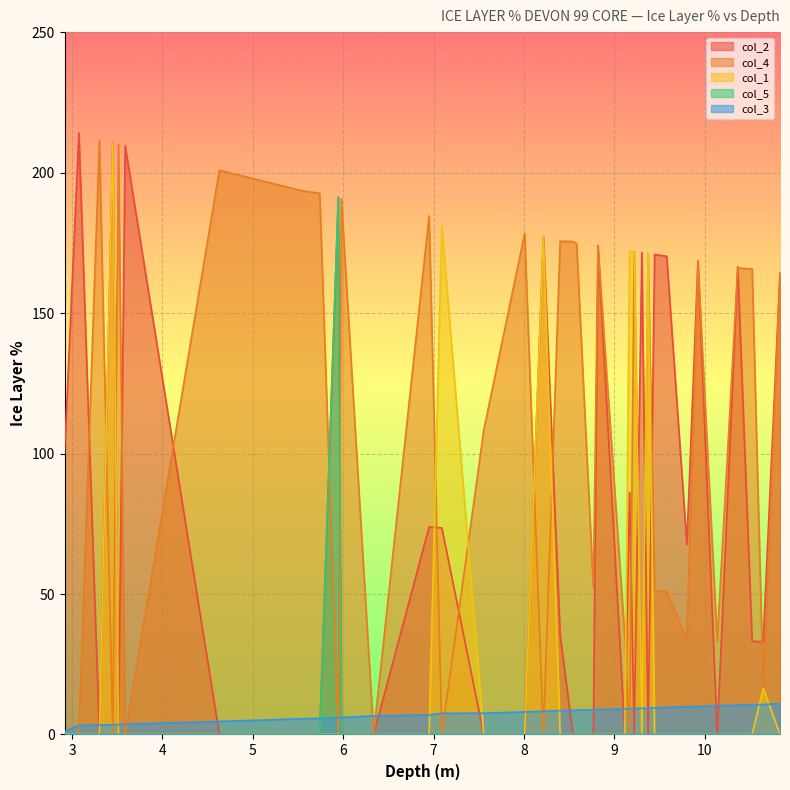

Reading left to right, what are all the values shown in this chart?

col_2: 2.916=100.0	3.075=214.1	3.302=0.0	3.45=210.7	3.513=0.0	3.587=209.5	4.63=0.0	5.007=0.0	5.546=0.0	5.74=0.0	5.946=191.2	5.98=0.0	6.337=0.0	6.951=73.9	7.092=73.5	7.556=0.0	8.009=0.0	8.216=177.3	8.402=35.3	8.543=0.0	8.584=0.0	8.769=0.0	8.82=174.0	9.118=0.0	9.17=86.1	9.221=0.0	9.306=171.6	9.375=0.0	9.447=170.9	9.581=170.2	9.804=67.6	9.927=168.5	10.14=0.0	10.367=166.5	10.527=33.2	10.649=33.0	10.835=164.4
col_4: 2.916=0.0	3.075=0.0	3.302=211.5	3.45=0.0	3.513=210.0	3.587=0.0	4.63=200.9	5.007=197.8	5.546=193.5	5.74=192.6	5.946=0.0	5.98=190.6	6.337=0.0	6.951=184.6	7.092=0.0	7.556=108.3	8.009=178.4	8.216=0.0	8.402=175.6	8.543=175.5	8.584=174.7	8.769=52.3	8.82=173.7	9.118=34.5	9.17=0.0	9.221=171.8	9.306=0.0	9.375=171.1	9.447=51.2	9.581=51.0	9.804=33.8	9.927=168.0	10.14=33.4	10.367=166.1	10.527=165.7	10.649=16.5	10.835=163.7
col_1: 2.916=0.0	3.075=0.0	3.302=0.0	3.45=210.5	3.513=0.0	3.587=0.0	4.63=0.0	5.007=0.0	5.546=0.0	5.74=0.0	5.946=0.0	5.98=0.0	6.337=0.0	6.951=0.0	7.092=181.1	7.556=0.0	8.009=0.0	8.216=177.1	8.402=0.0	8.543=0.0	8.584=0.0	8.769=0.0	8.82=0.0	9.118=0.0	9.17=172.0	9.221=171.5	9.306=0.0	9.375=171.5	9.447=0.0	9.581=0.0	9.804=0.0	9.927=0.0	10.14=0.0	10.367=0.0	10.527=0.0	10.649=16.5	10.835=0.0
col_5: 2.916=0.0	3.075=0.0	3.302=0.0	3.45=0.0	3.513=0.0	3.587=0.0	4.63=0.0	5.007=0.0	5.546=0.0	5.74=0.0	5.946=191.2	5.98=0.0	6.337=0.0	6.951=0.0	7.092=0.0	7.556=0.0	8.009=0.0	8.216=0.0	8.402=0.0	8.543=0.0	8.584=0.0	8.769=0.0	8.82=0.0	9.118=0.0	9.17=0.0	9.221=0.0	9.306=0.0	9.375=0.0	9.447=0.0	9.581=0.0	9.804=0.0	9.927=0.0	10.14=0.0	10.367=0.0	10.527=0.0	10.649=0.0	10.835=0.0
col_3: 2.916=1.0	3.075=3.3	3.302=3.4	3.45=3.5	3.513=3.5	3.587=3.7	4.63=4.6	5.007=5.0	5.546=5.6	5.74=5.7	5.946=5.9	5.98=6.0	6.337=6.6	6.951=7.0	7.092=7.5	7.556=7.6	8.009=8.0	8.216=8.2	8.402=8.5	8.543=8.6	8.584=8.7	8.769=8.8	8.82=8.9	9.118=9.1	9.17=9.2	9.221=9.3	9.306=9.3	9.375=9.4	9.447=9.5	9.581=9.6	9.804=9.9	9.927=10.0	10.14=10.2	10.367=10.4	10.527=10.5	10.649=10.7	10.835=11.0